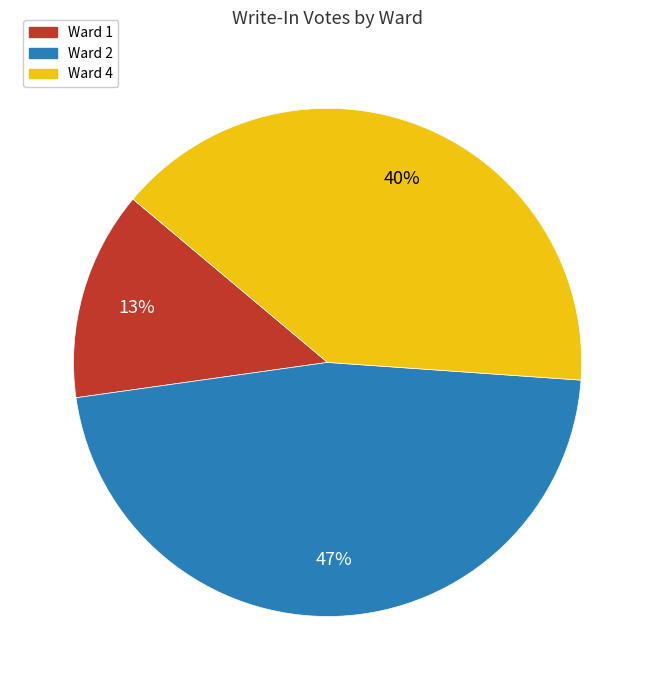

Between Ward 4 and Ward 2, which is larger?

Ward 2